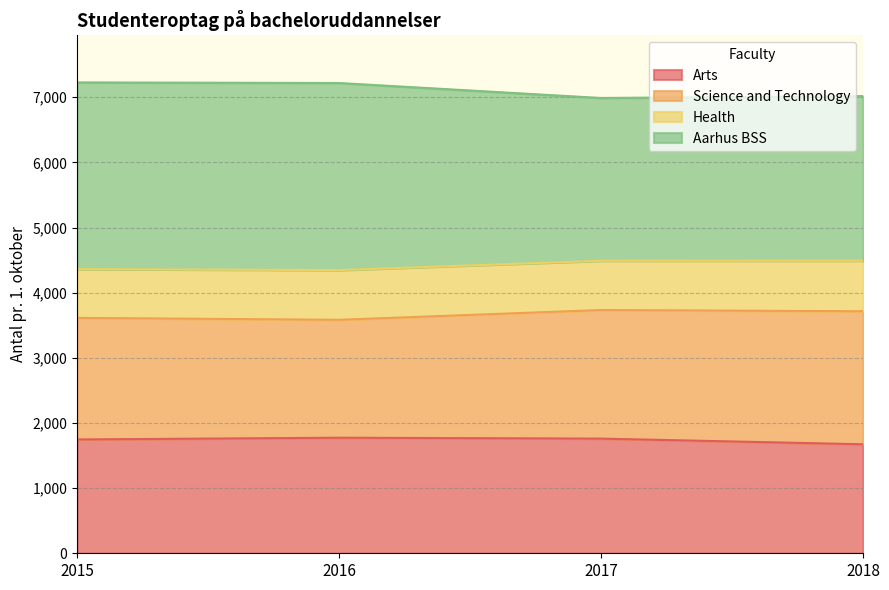

True or false: Aarhus BSS has a value of 11639 at 2017.

False